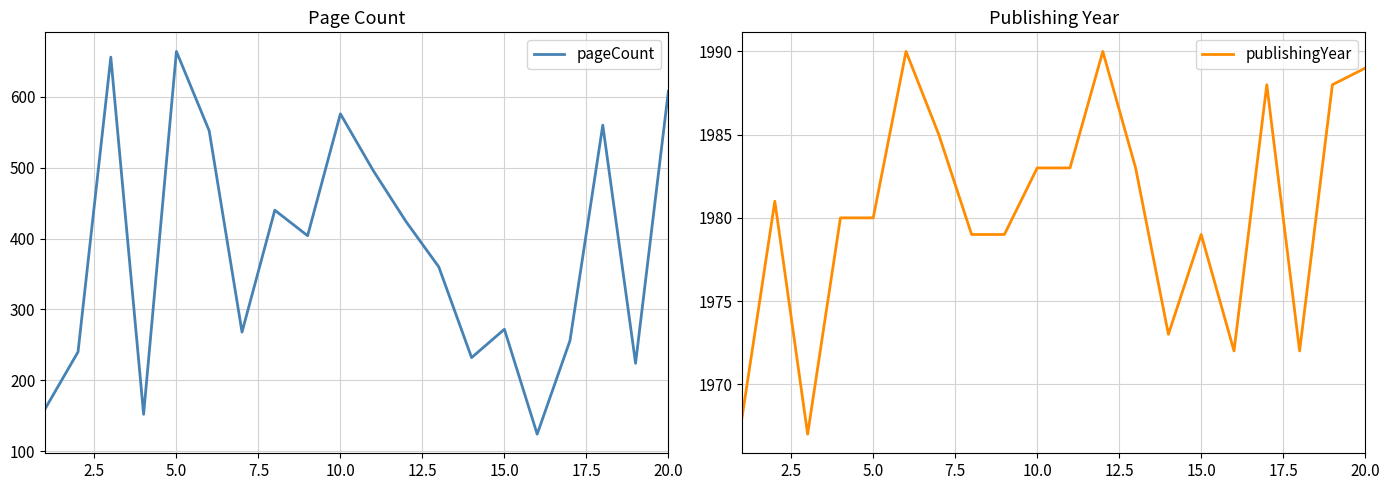

Which series has the widest spread of values?

pageCount